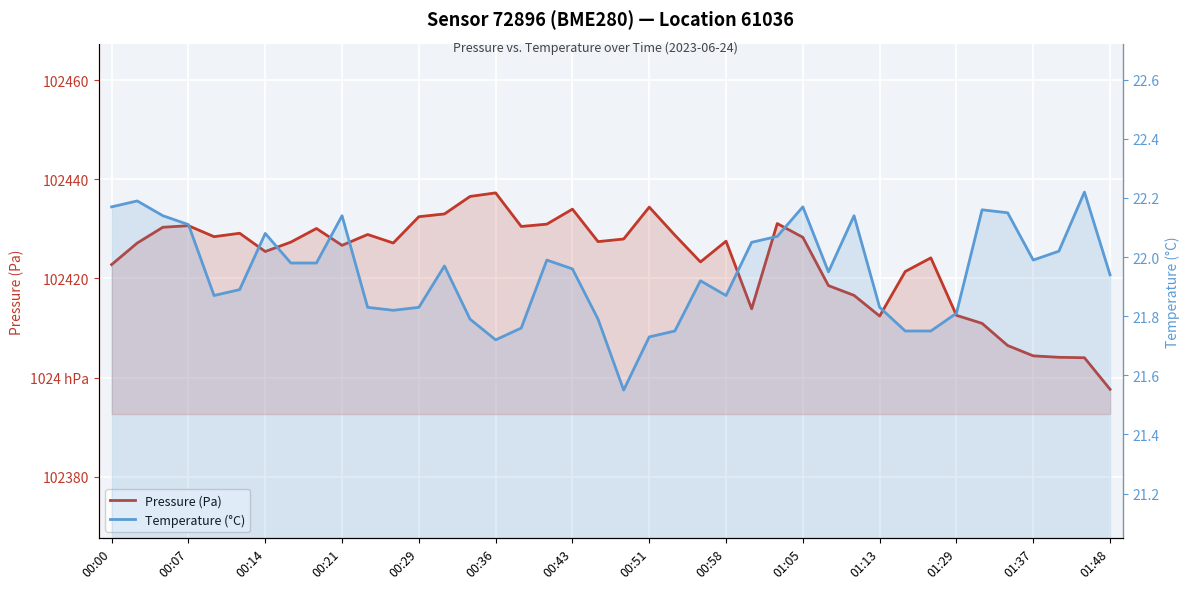

What is the average value of the Pressure (Pa) series?

102423.6